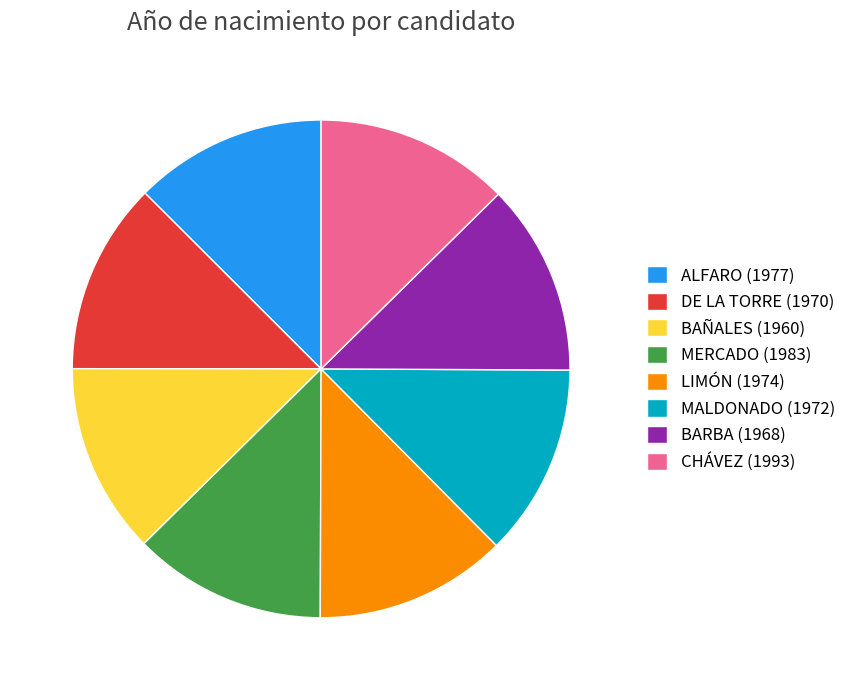

Approximately how many times larger is the value at MERCADO (1983) compared to DE LA TORRE (1970)?

1.0